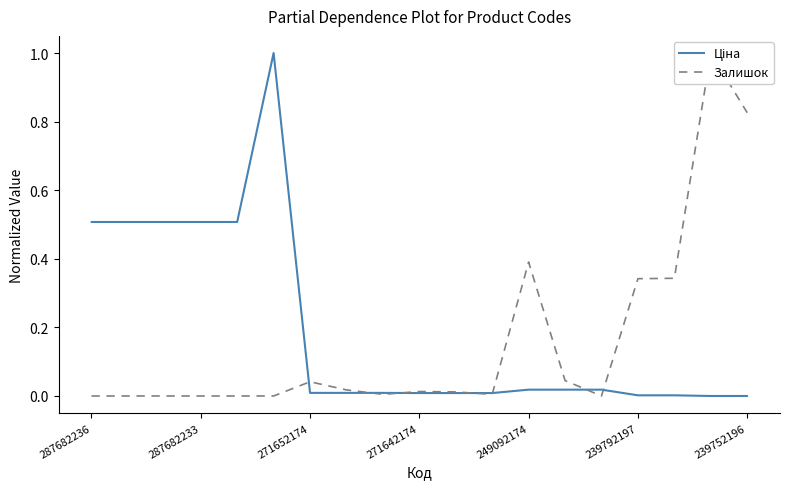

Which series has the largest total across all categories?

Ціна